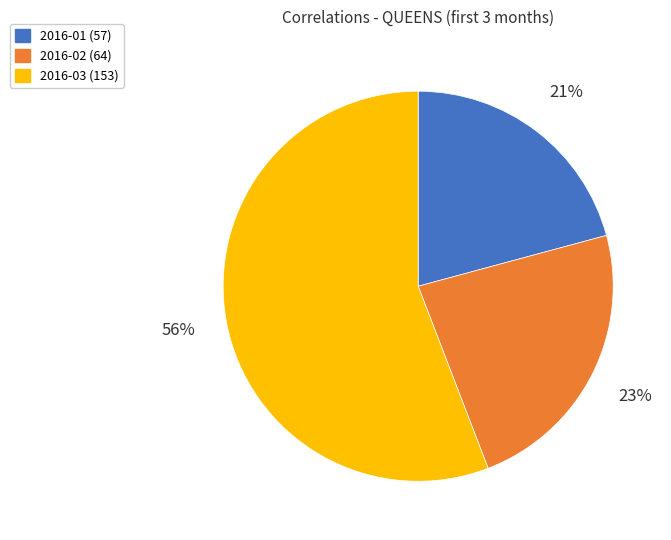

The 2016-03 slice represents 56% of the pie. True or false?

True